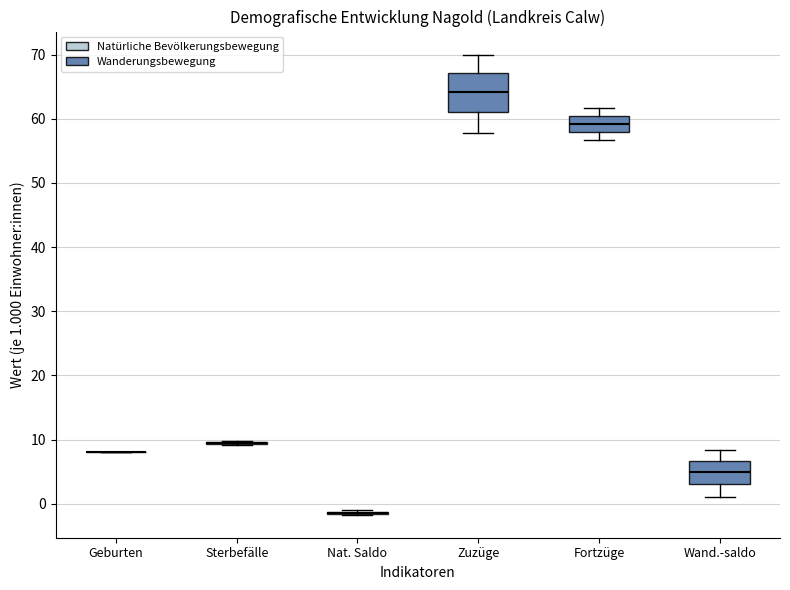

Reading left to right, transcribe this box plot: for each box, give where its median line is, the range the box spans, and where its two whiskers end, as read against the y-axis. The values are not printed on the chart, so give them approximately, as read against the axis.

Geburten: box collapsed to a line at 8, whiskers 8 to 8
Sterbefälle: box collapsed to a line at 10, whiskers 9 to 10
Nat. Saldo: box collapsed to a line at -1, whiskers -2 to -1
Zuzüge: median 64, box 61 to 67, whiskers 58 to 70
Fortzüge: median 59, box 58 to 60, whiskers 57 to 62
Wand.-saldo: median 5, box 3 to 7, whiskers 1 to 8